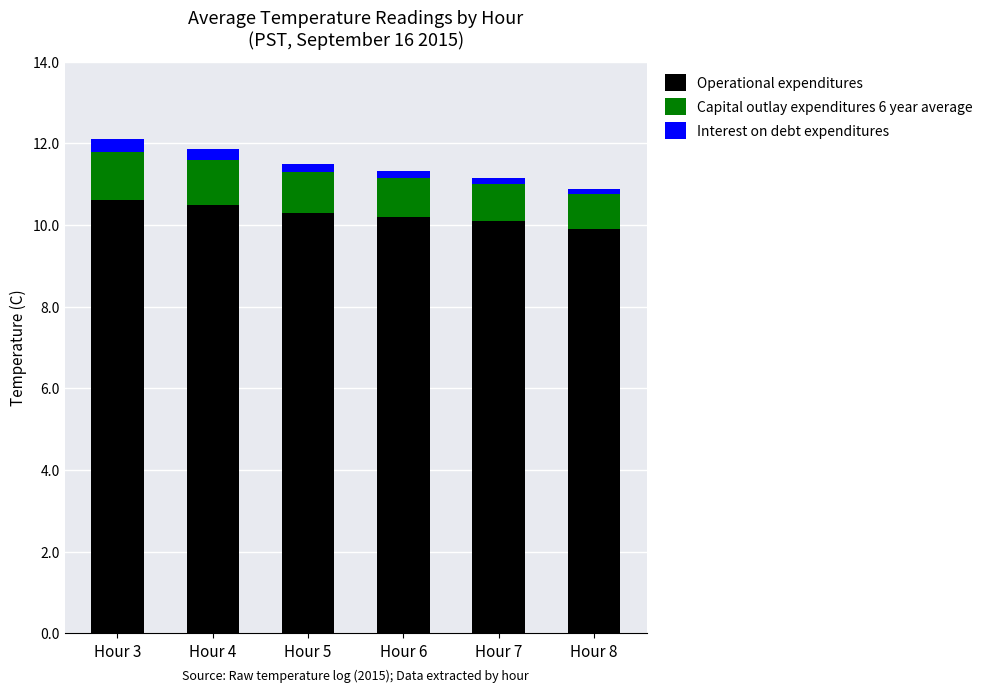

What is the difference between the second highest and second lowest values in the Operational expenditures series?

0.4